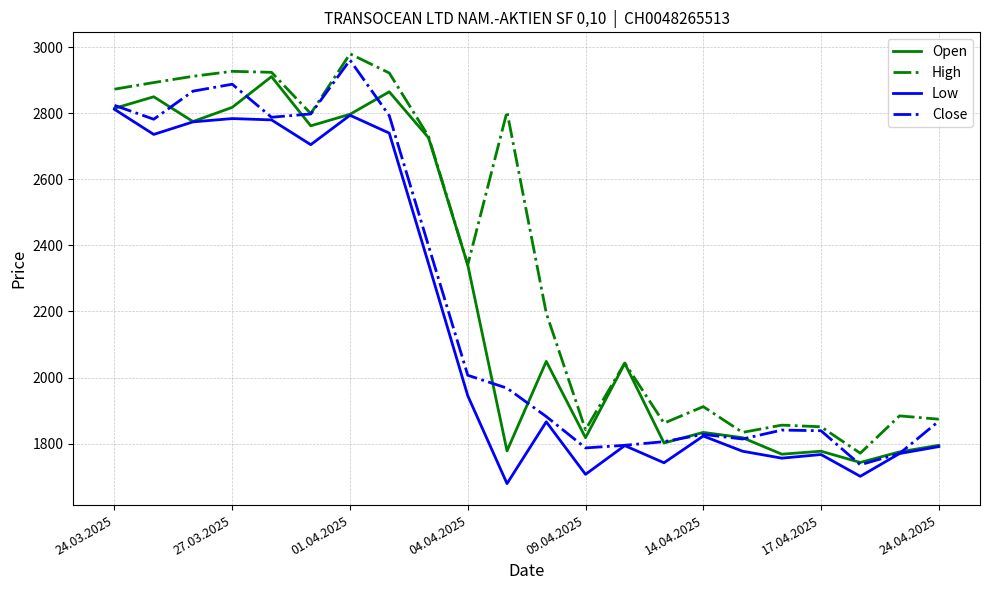

What is the maximum value shown in the chart?

2980